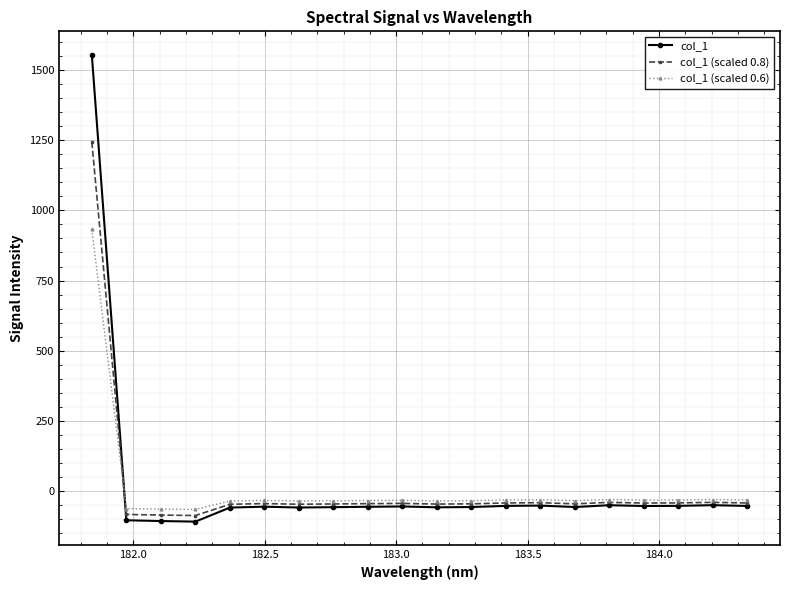

In col_1, how many points are lower than both neighbors (excluding endpoints)?

5